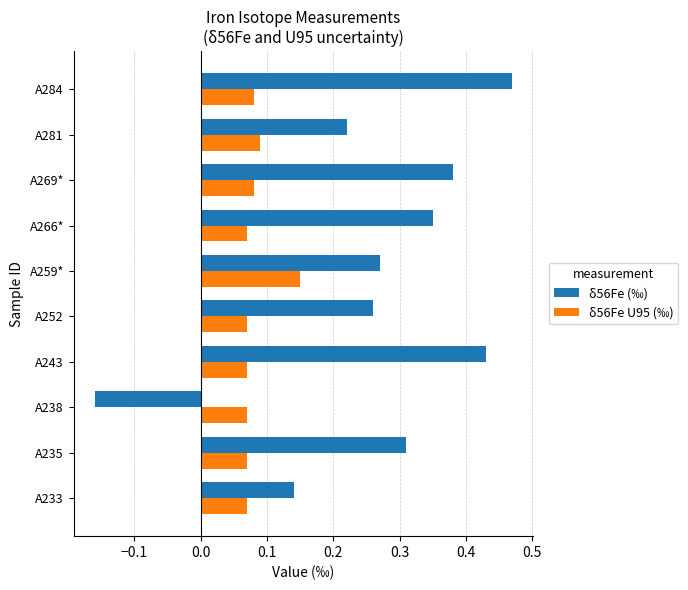

Which series has the largest range (max minus min)?

δ56Fe (‰)